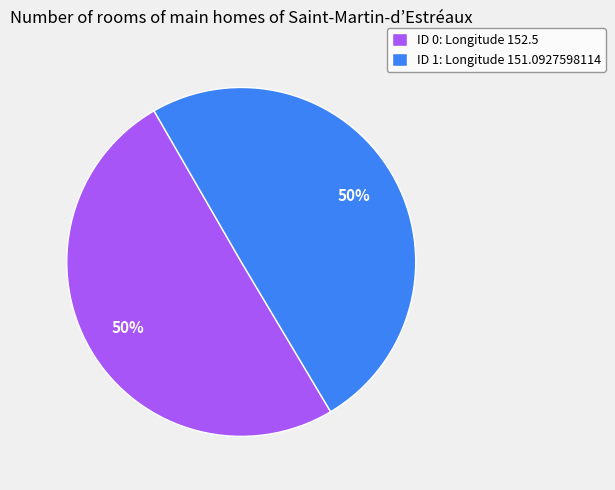

What is the ratio of the value at ID 0: Longitude 152.5 to the value at ID 1: Longitude 151.0927598114?

1.0